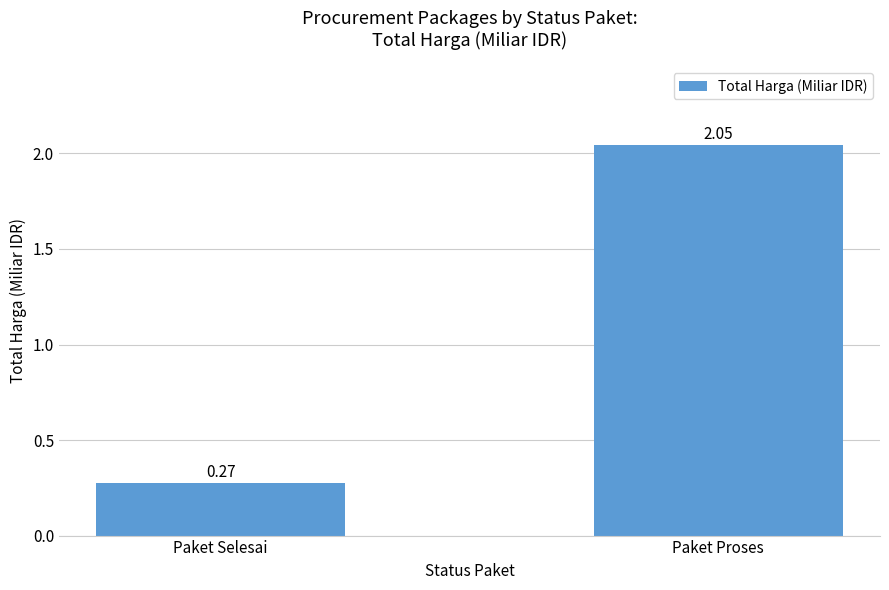

The chart shows a value of 1.1 at Paket Proses. True or false?

False